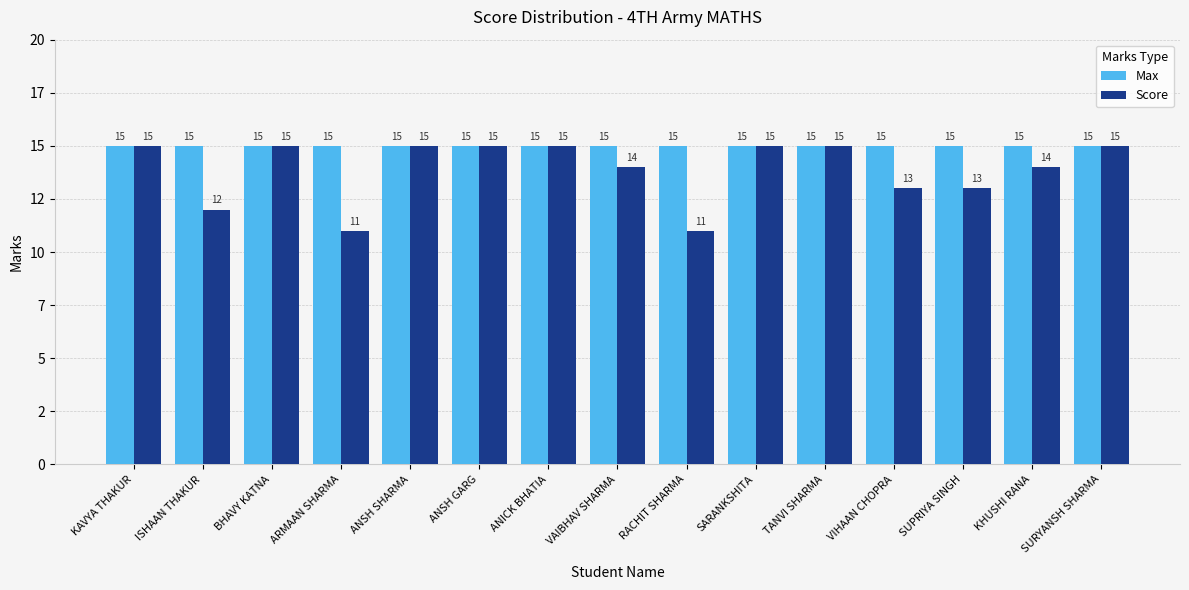

Rank the series by their maximum value, from highest to lowest.

Max, Score